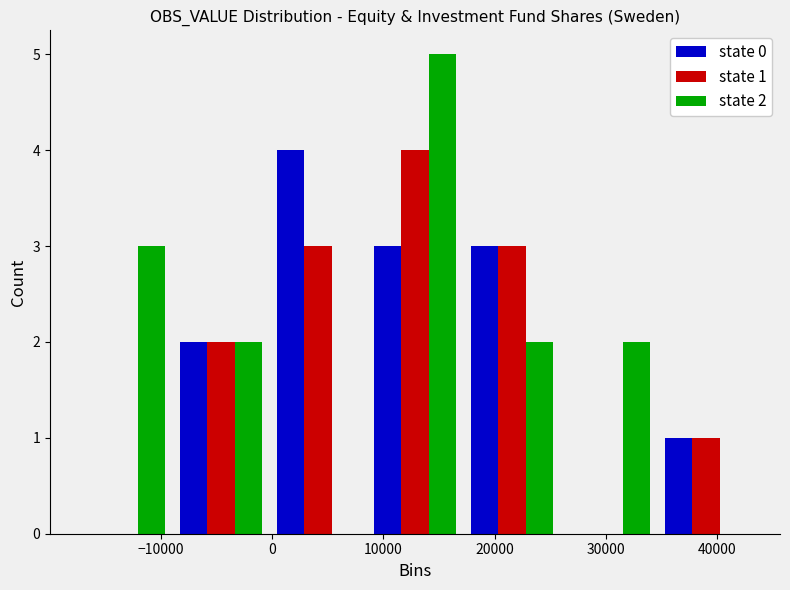

In the state 2 series, which range on the x-axis has the tallest bar?

8000 to 17000